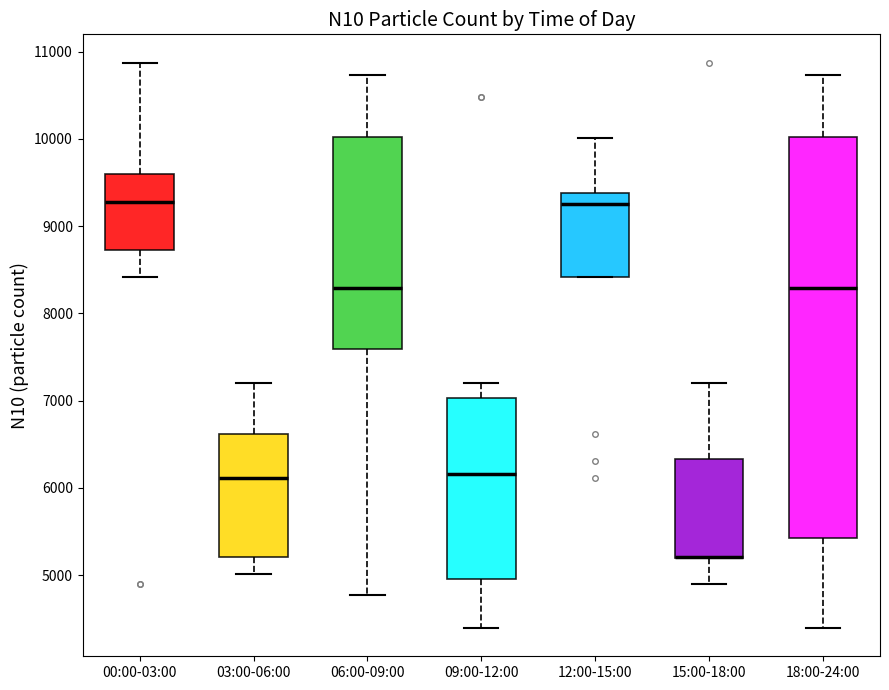

Reading left to right, read every box against the y-axis: the position of its median line, the range the box covers, and the ends of its whiskers. The values are not printed on the chart, so give them approximately, as read against the axis.

00:00-03:00: median 9300, box 8700 to 9600, whiskers 8400 to 10900
03:00-06:00: median 6100, box 5200 to 6600, whiskers 5000 to 7200
06:00-09:00: median 8300, box 7600 to 10000, whiskers 4800 to 10700
09:00-12:00: median 6200, box 5000 to 7000, whiskers 4400 to 7200
12:00-15:00: median 9300, box 8400 to 9400, whiskers 8400 to 10000
15:00-18:00: median 5200 (drawn on the box's lower edge), box 5200 to 6300, whiskers 4900 to 7200
18:00-24:00: median 8300, box 5400 to 10000, whiskers 4400 to 10700